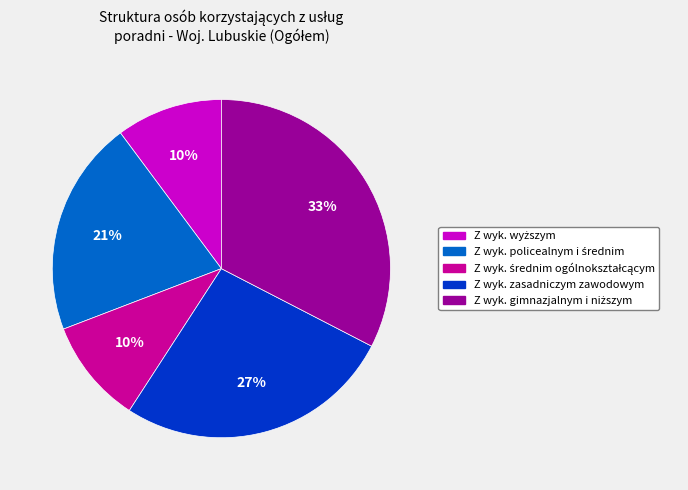

To the nearest percent, what is the difference between the largest and smallest slice percentages?

23%